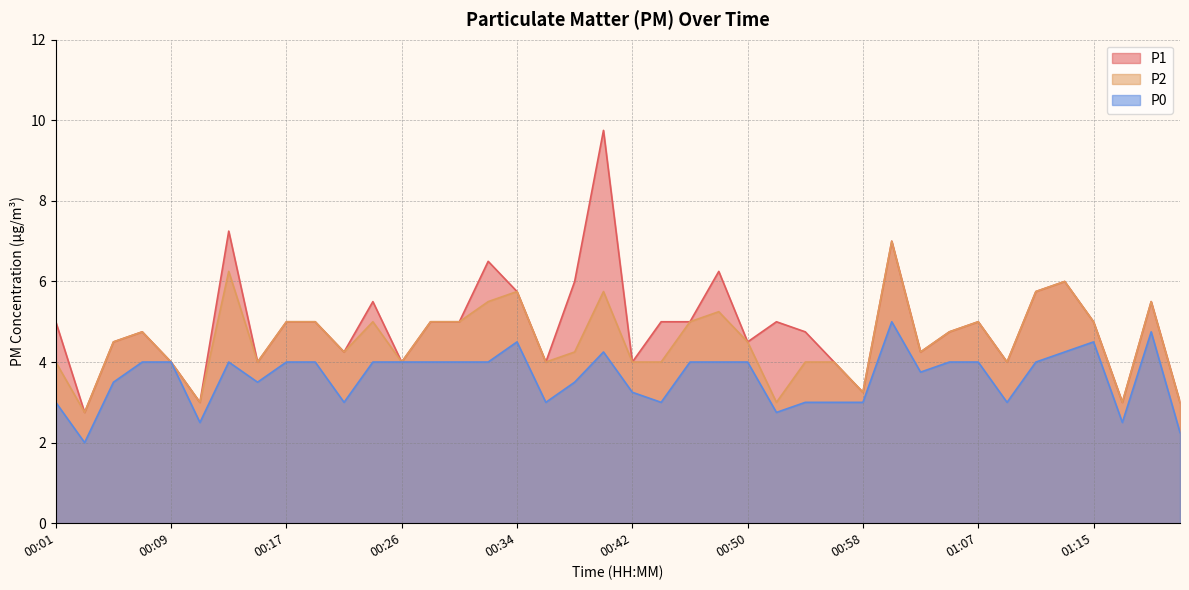

Between 00:01 and 00:19, which series saw the biggest shift?

P2